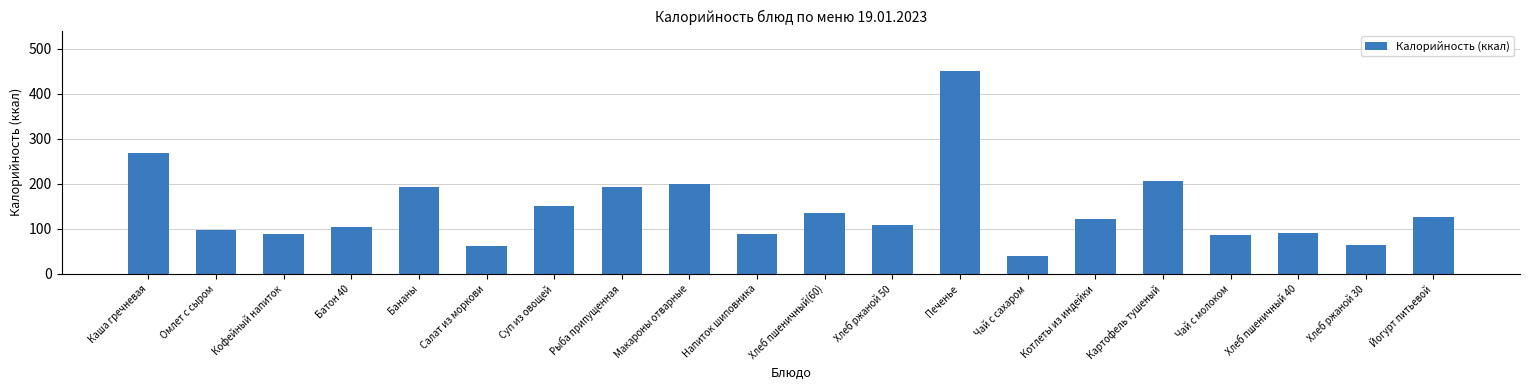

What is the difference between the maximum and second lowest values?

387